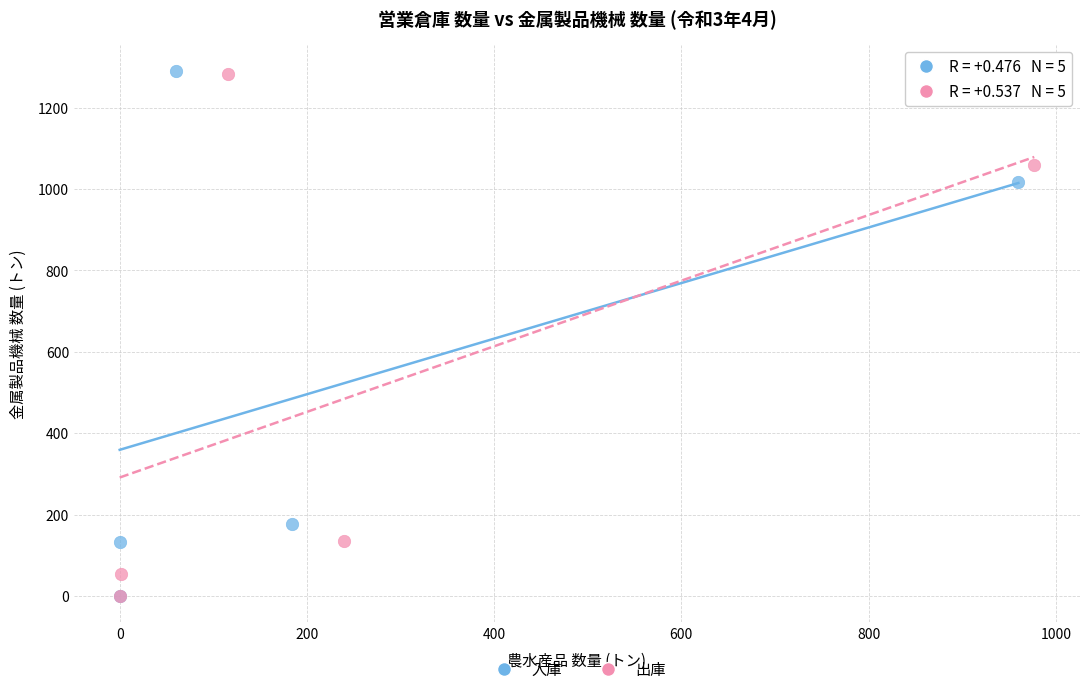

Which series has the widest spread of Y values?

入庫